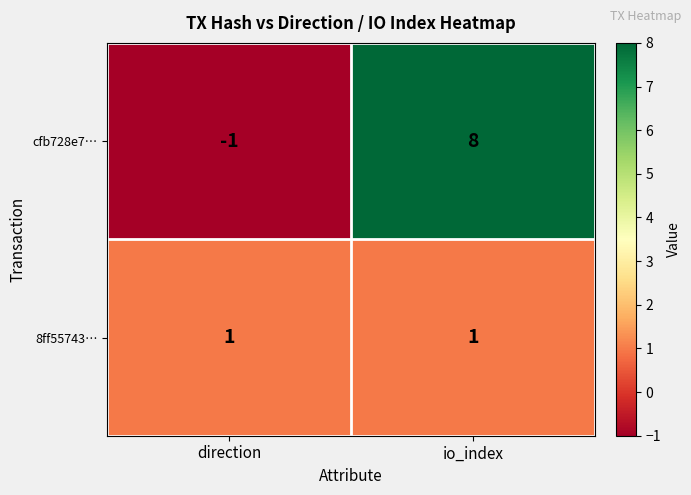

Which series changed the most between direction and io_index?

cfb728e7…